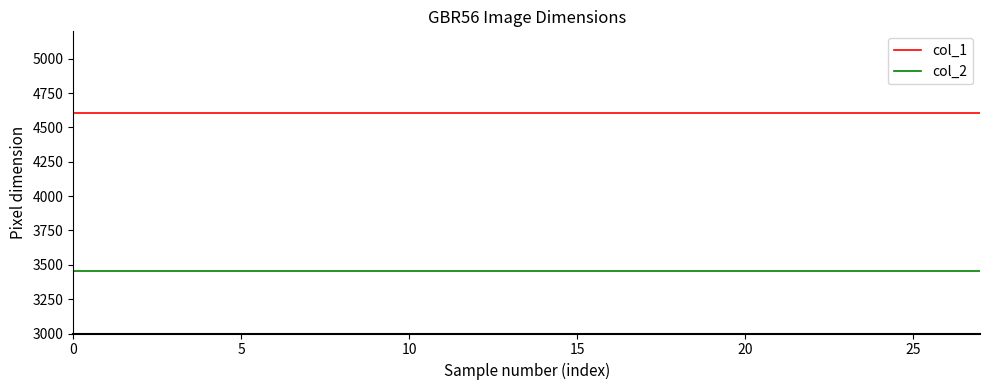

Which series has the largest total across all categories?

col_1